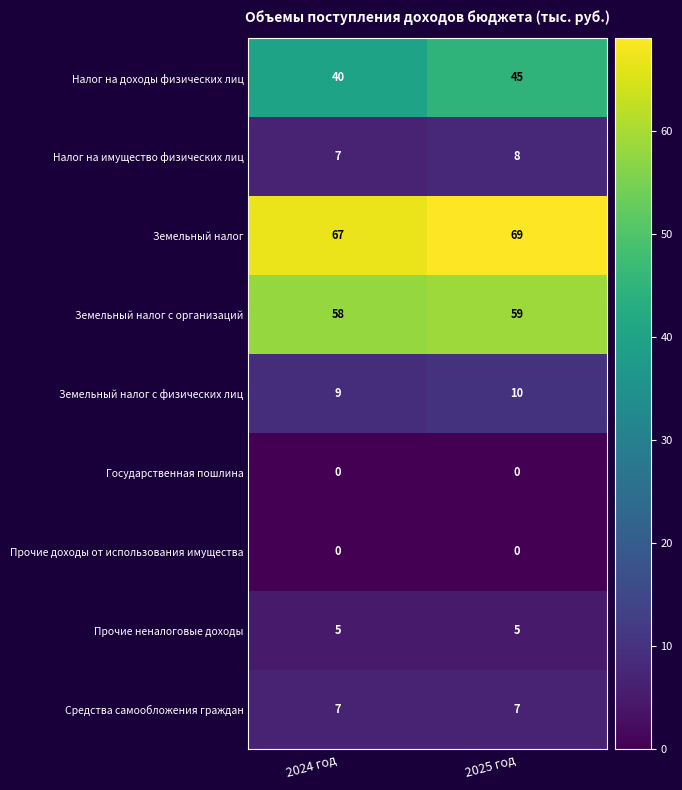

Reading left to right, extract all data points from this chart.

Налог на доходы физических лиц: 2024 год=40	2025 год=45
Налог на имущество физических лиц: 2024 год=7	2025 год=8
Земельный налог: 2024 год=67	2025 год=69
Земельный налог с организаций: 2024 год=58	2025 год=59
Земельный налог с физических лиц: 2024 год=9	2025 год=10
Государственная пошлина: 2024 год=0	2025 год=0
Прочие доходы от использования имущества: 2024 год=0	2025 год=0
Прочие неналоговые доходы: 2024 год=5	2025 год=5
Средства самообложения граждан: 2024 год=7	2025 год=7